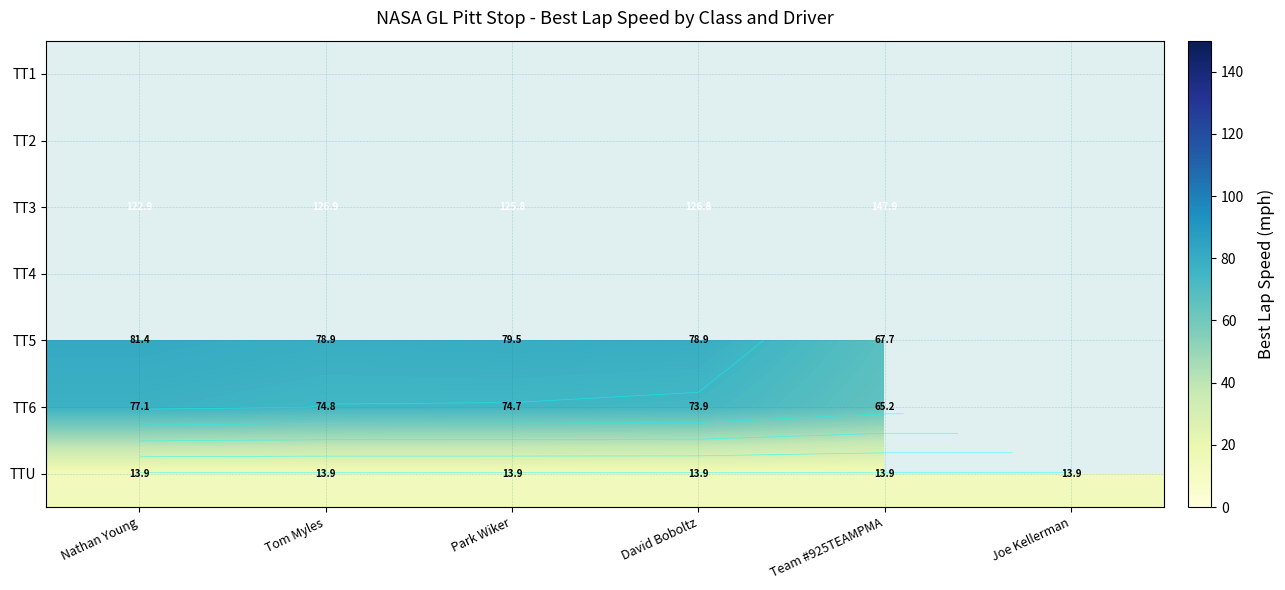

How many data points does each series have?

6